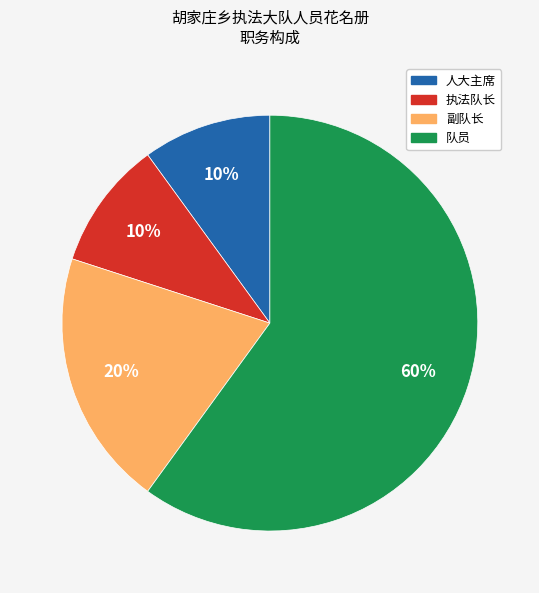

Do 副队长 and 执法队长 together represent more than half of the pie?

No